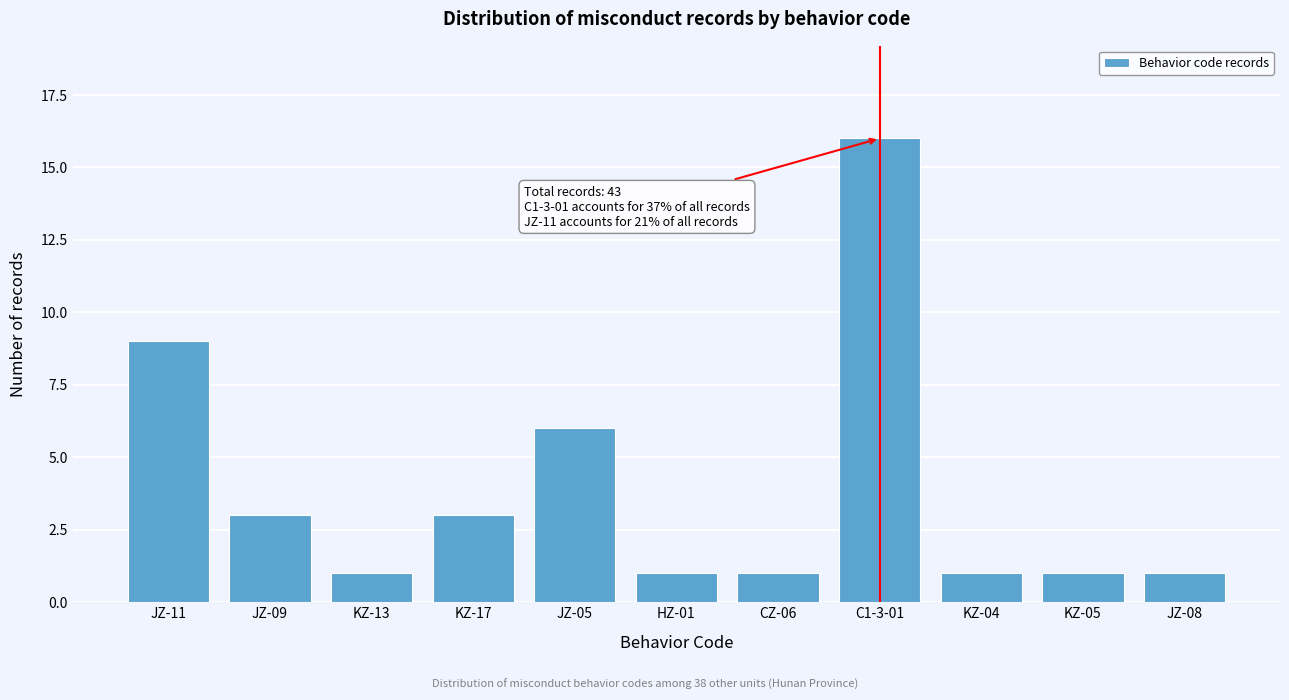

Reading left to right, what are all the values shown in this chart?

JZ-11=9	JZ-09=3	KZ-13=1	KZ-17=3	JZ-05=6	HZ-01=1	CZ-06=1	C1-3-01=16	KZ-04=1	KZ-05=1	JZ-08=1